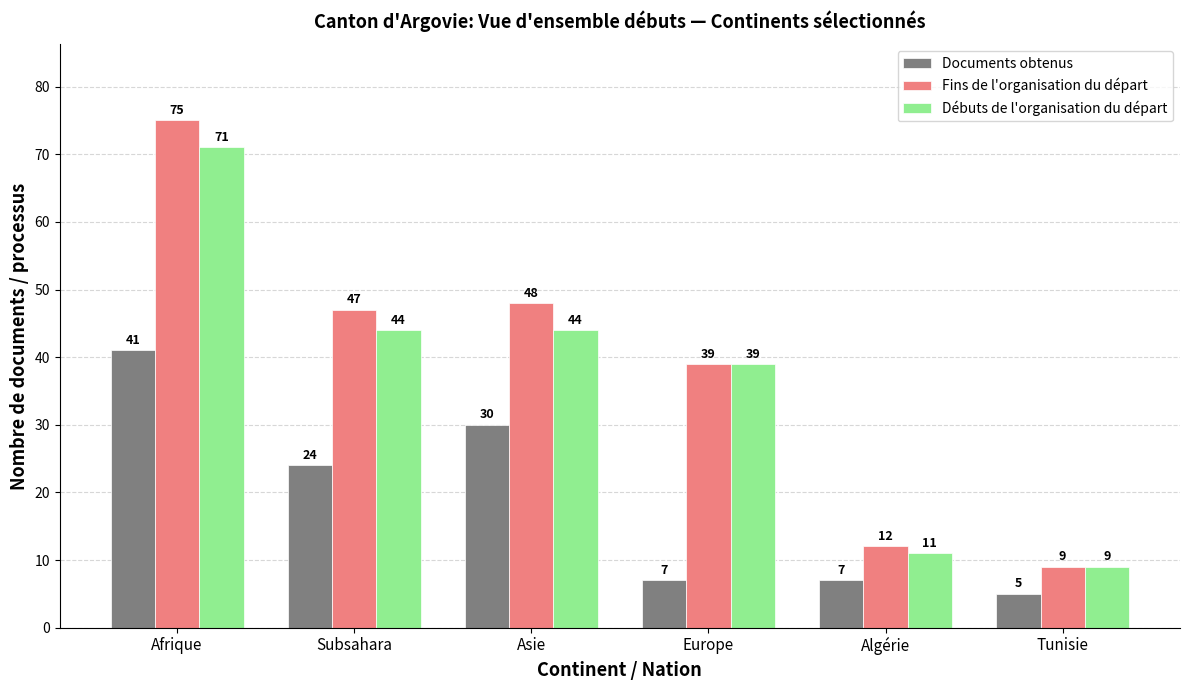

Between Afrique and Algérie, which series saw the biggest shift?

Fins de l'organisation du départ